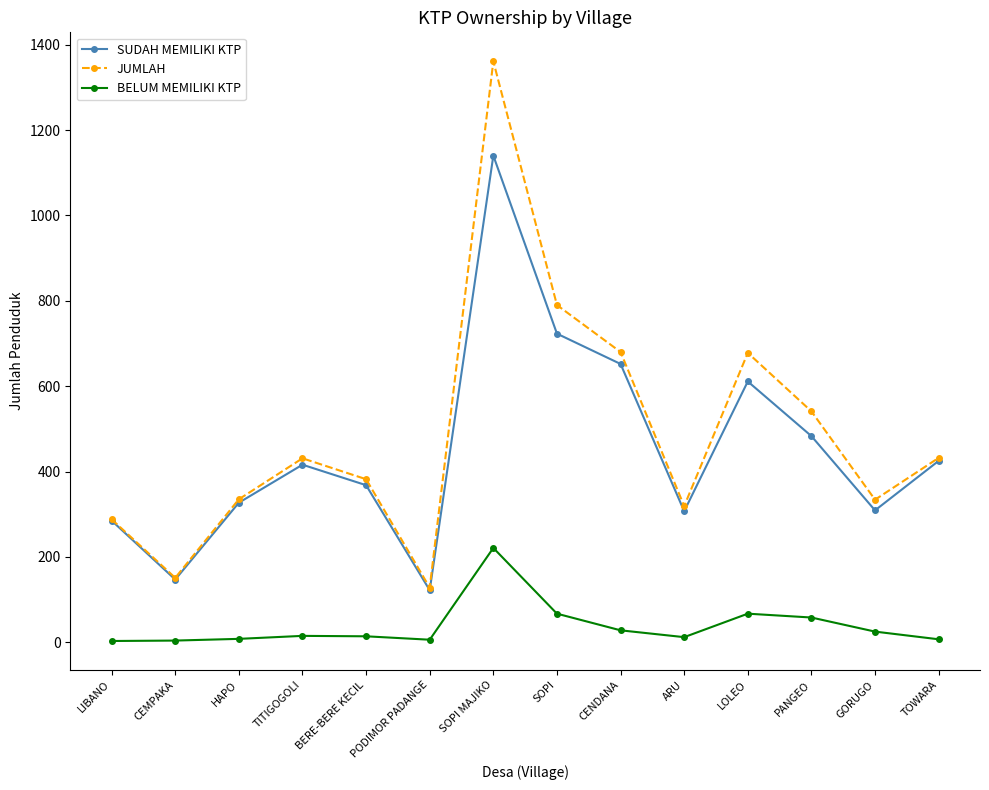

What is the label of the 11th point from the left?

LOLEO